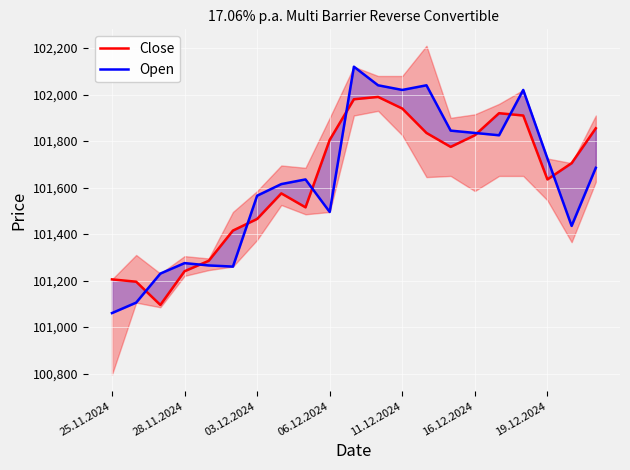

At 03.12.2024, list the series in order from smallest to largest.

Close, Open